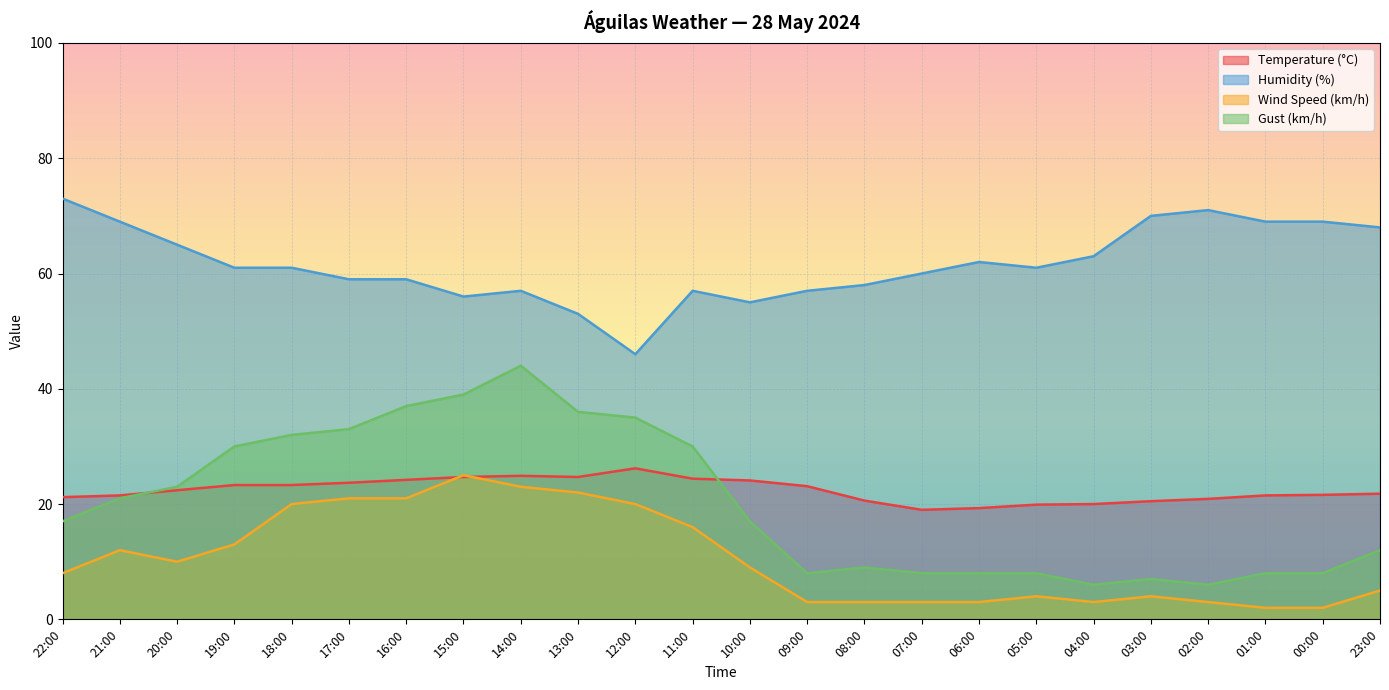

What is the label of the 16th point from the right?

14:00